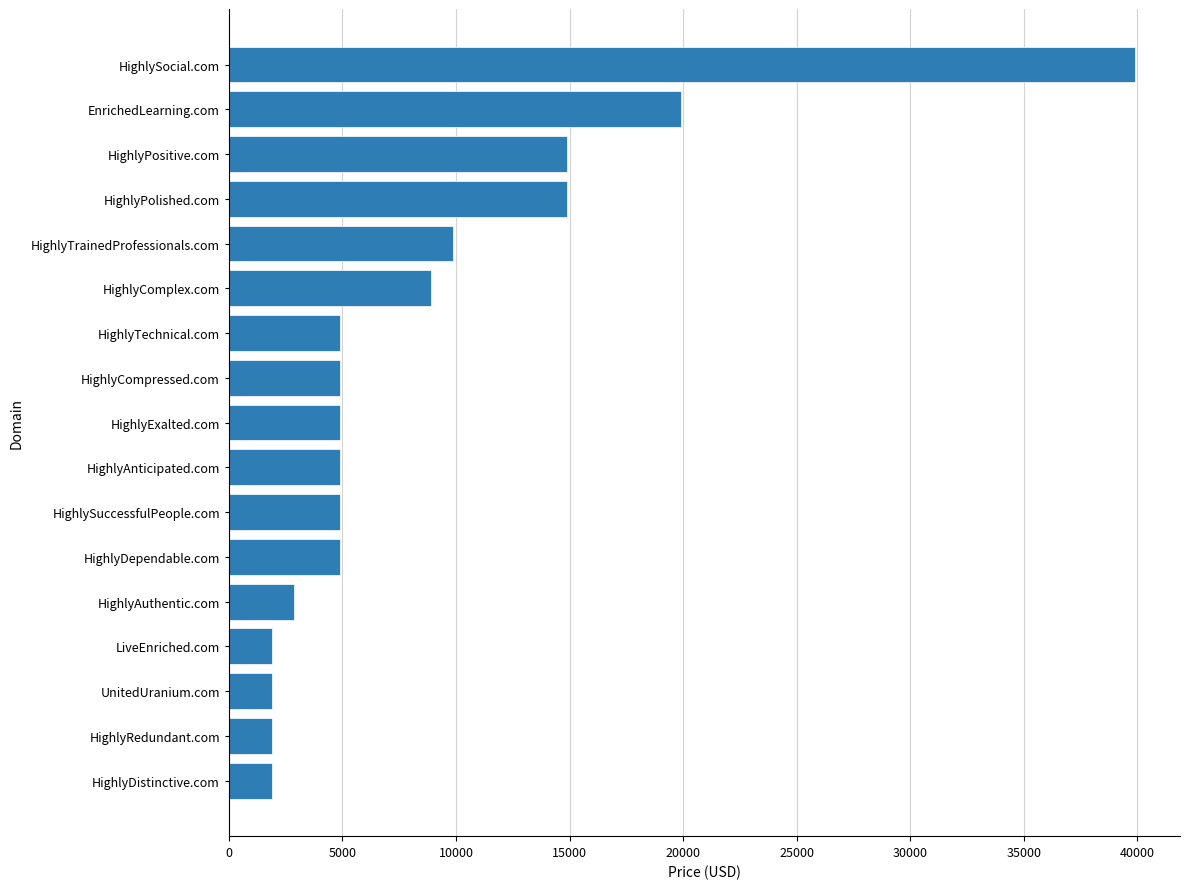

Reading bottom to top, extract all data points from this chart.

HighlyDistinctive.com=1888	HighlyRedundant.com=1888	UnitedUranium.com=1888	LiveEnriched.com=1888	HighlyAuthentic.com=2888	HighlyDependable.com=4888	HighlySuccessfulPeople.com=4888	HighlyAnticipated.com=4888	HighlyExalted.com=4888	HighlyCompressed.com=4888	HighlyTechnical.com=4888	HighlyComplex.com=8888	HighlyTrainedProfessionals.com=9888	HighlyPolished.com=14888	HighlyPositive.com=14888	EnrichedLearning.com=19888	HighlySocial.com=39888